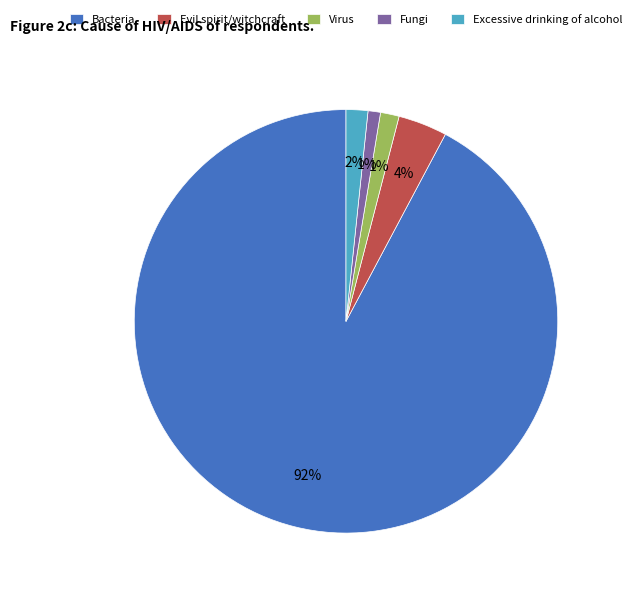

True or false: Virus accounts for 11% of the total.

False